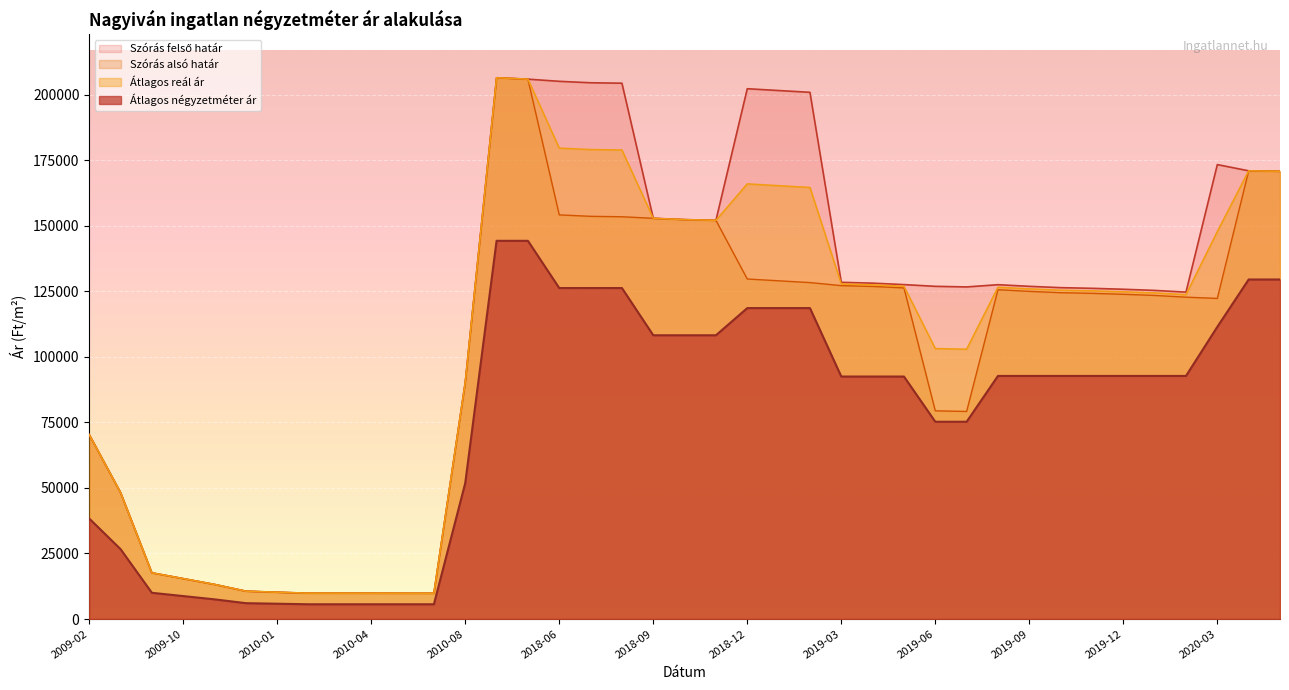

What is the highest value of the Átlagos reál ár series?

206467